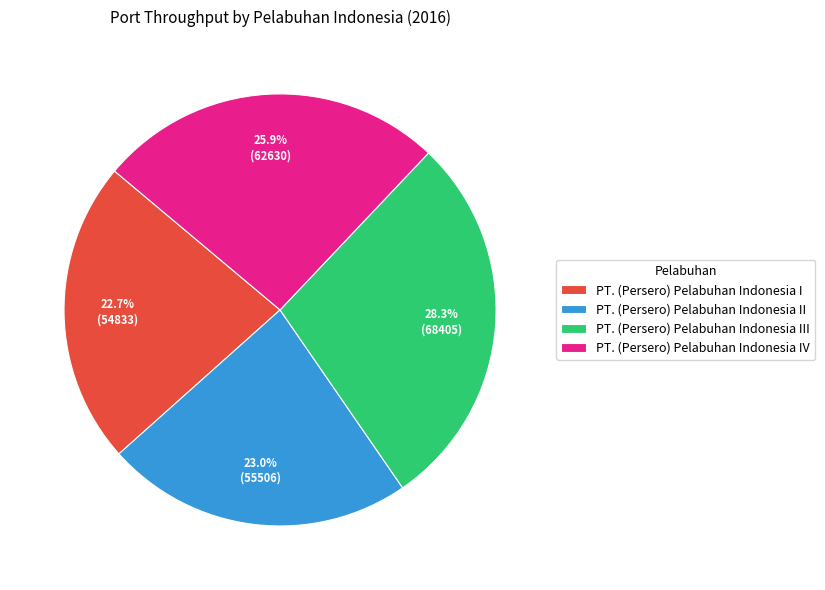

What is the largest slice in the pie chart?

PT. (Persero) Pelabuhan Indonesia III